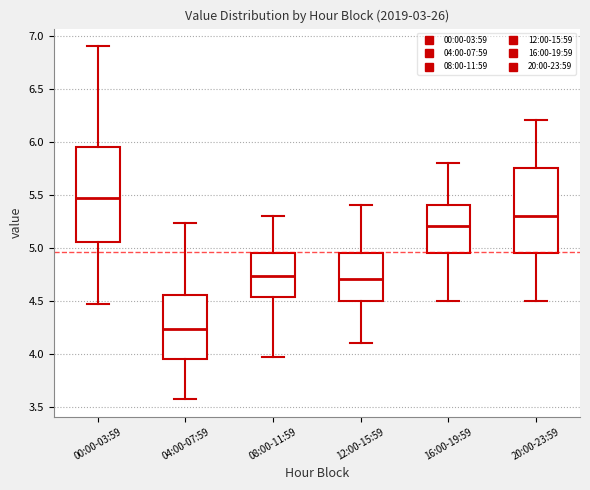

Comparing the boxes themselves (not the whiskers), which one is the tallest?

00:00-03:59